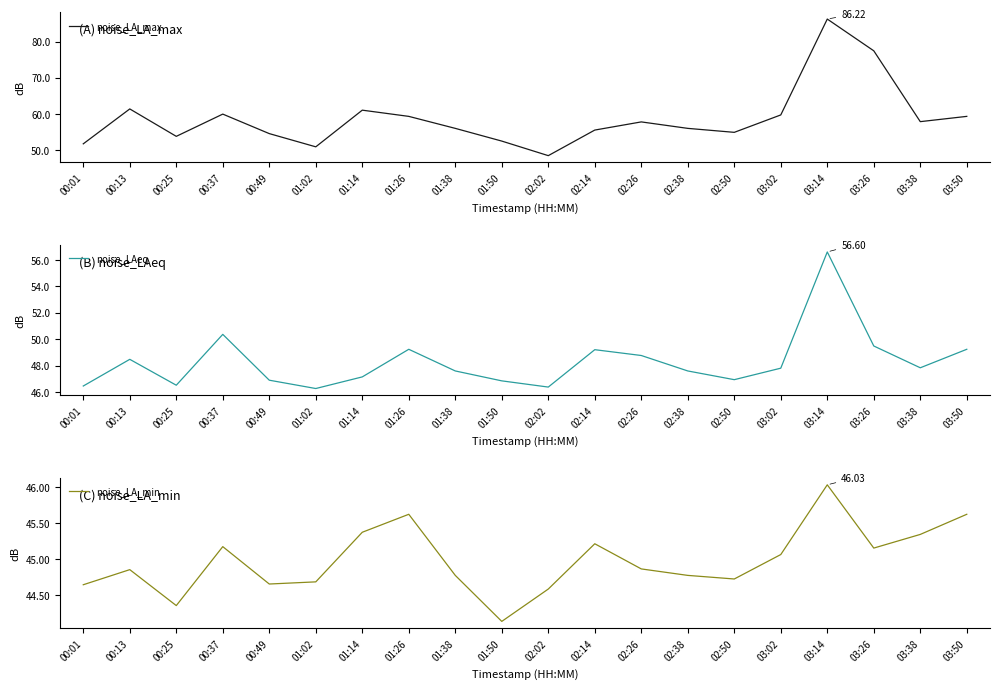

How many values in the noise_LAeq series exceed 47?

13